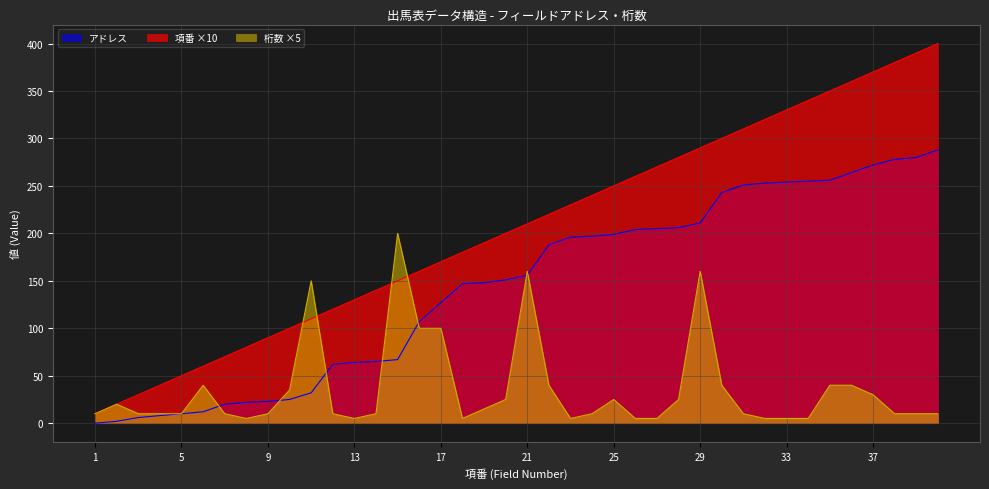

True or false: 桁数 has a value of 150 at 11.

True